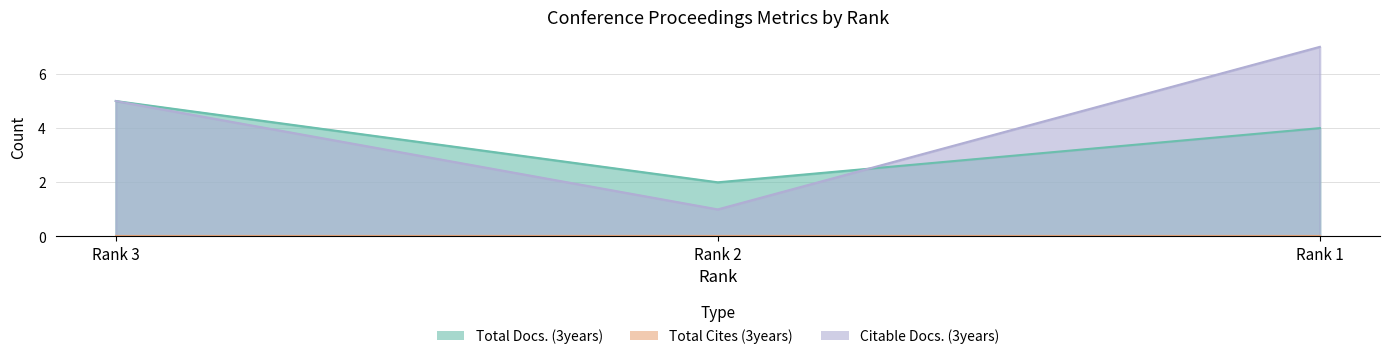

Reading left to right, list all the values displayed in this chart.

Total Docs. (3years): Rank 3=5	Rank 2=2	Rank 1=4
Citable Docs. (3years): Rank 3=5	Rank 2=1	Rank 1=7